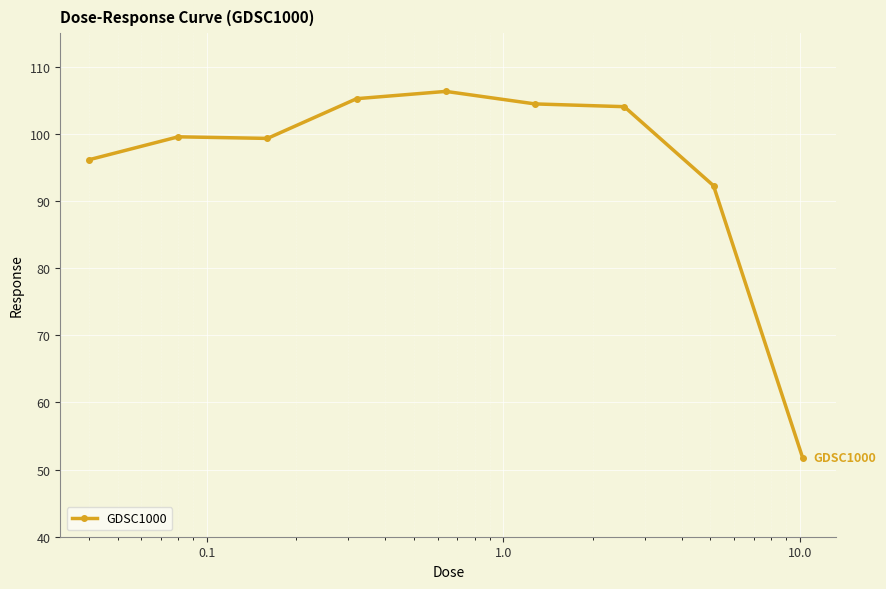

What is the value of the 9th point from the left?

51.7